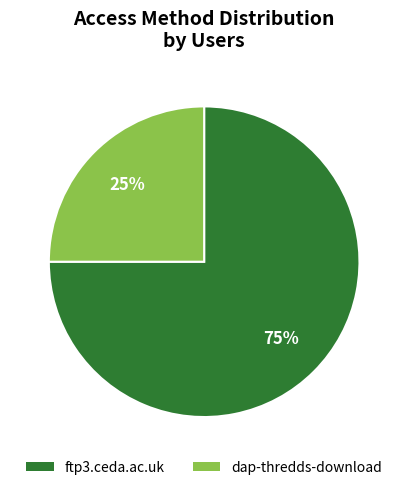

Which slice is the smallest?

dap-thredds-download